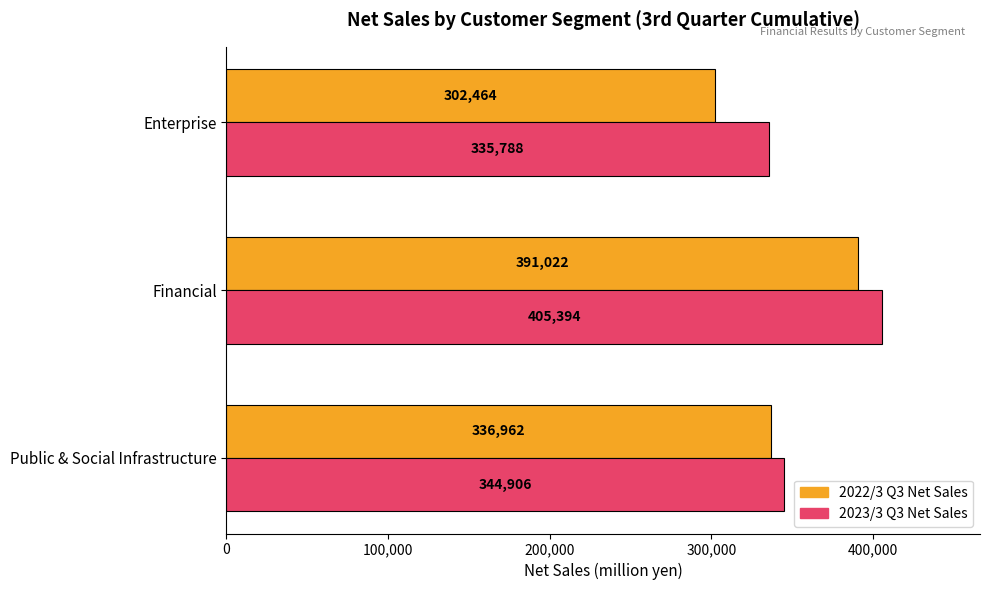

Which series has the widest spread of values?

2022/3 Q3 Net Sales